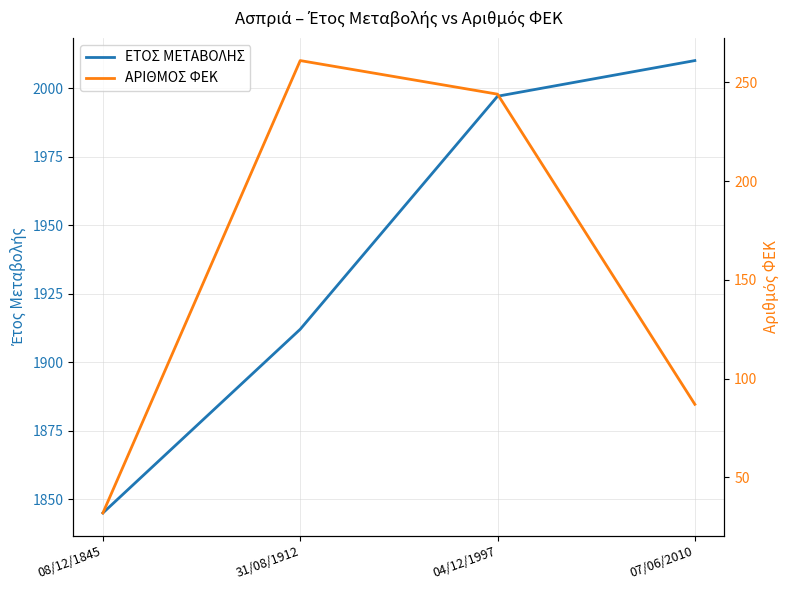

What are all the series names shown in the legend?

ΕΤΟΣ ΜΕΤΑΒΟΛΗΣ, ΑΡΙΘΜΟΣ ΦΕΚ